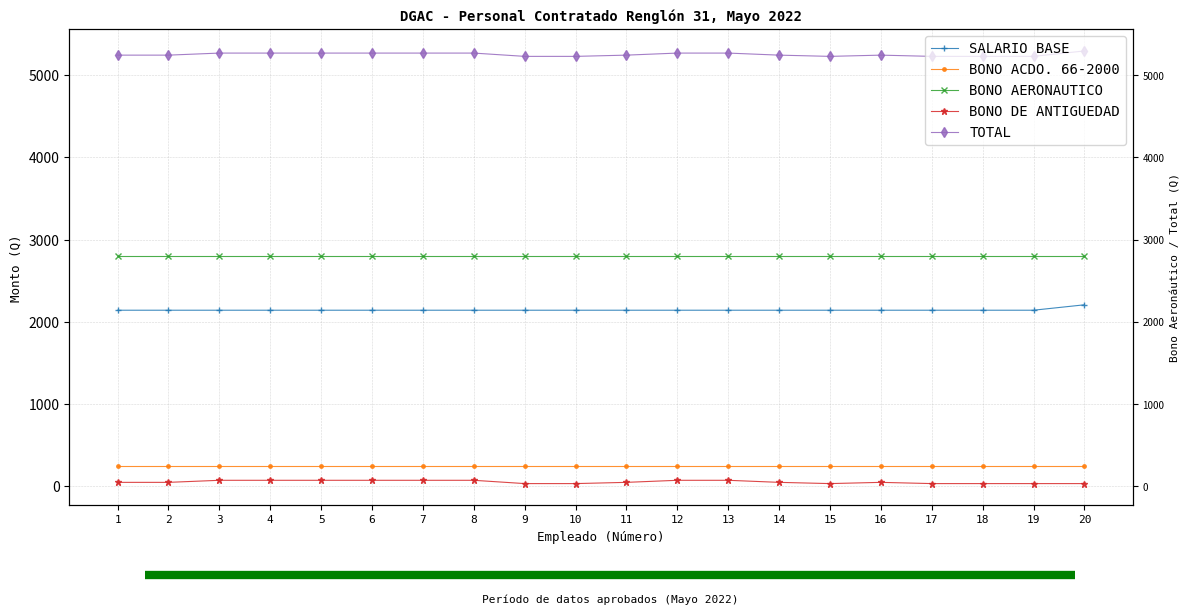

At which label is SALARIO BASE closest to 2174?

1